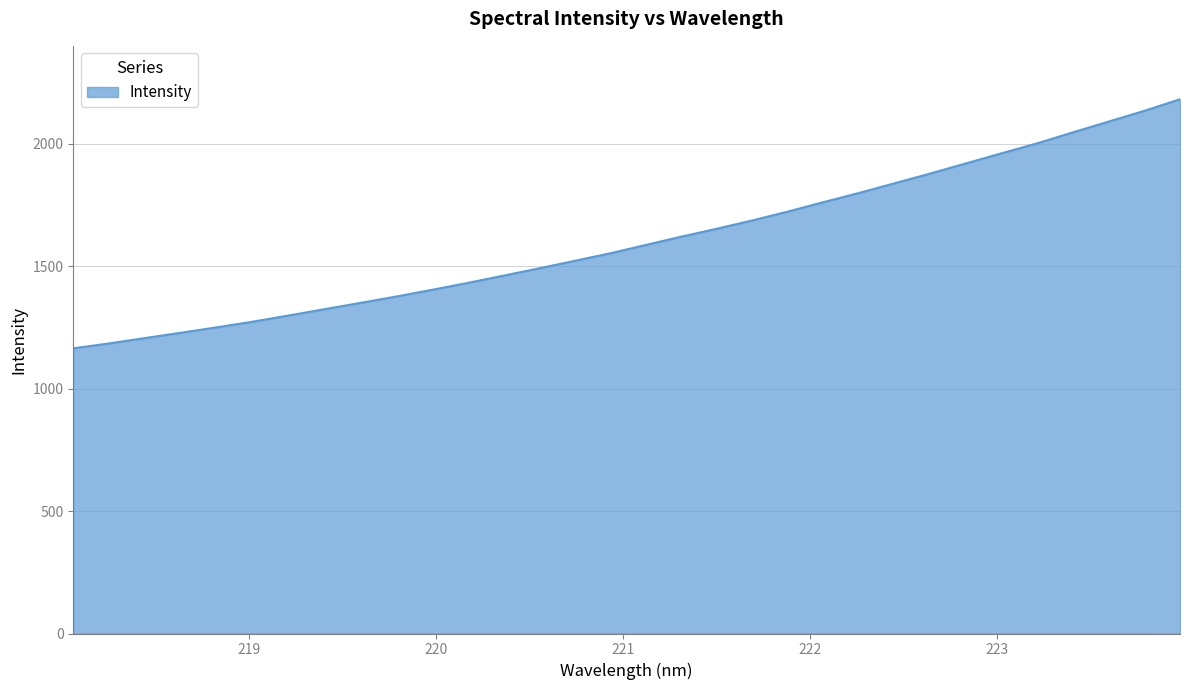

What is the smallest value displayed?

1165.0